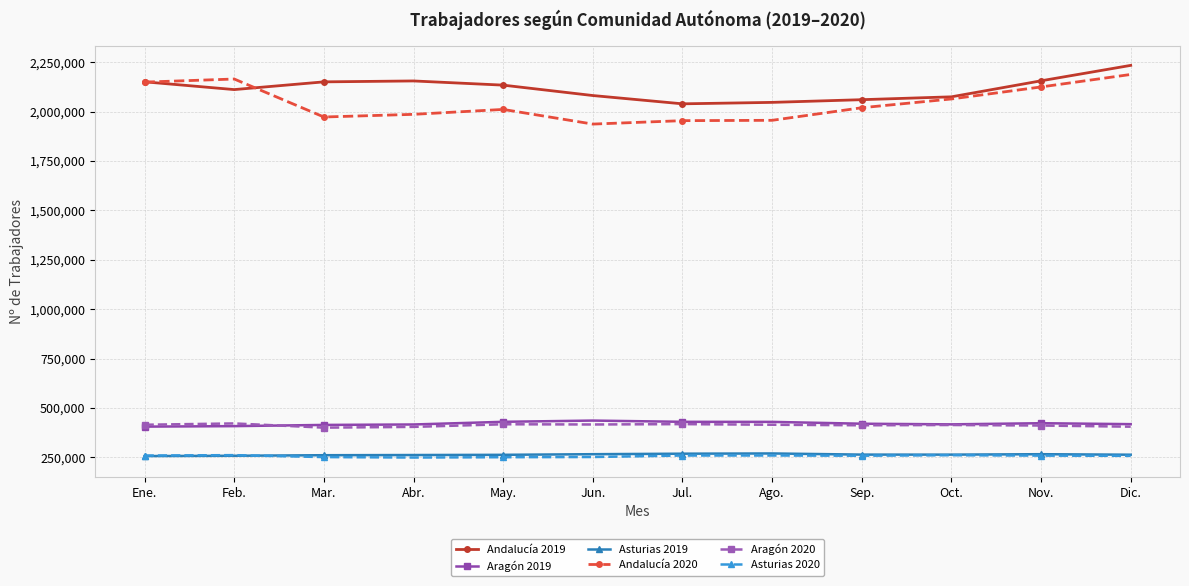

True or false: Asturias 2020 and Aragón 2020 intersect in this chart.

False